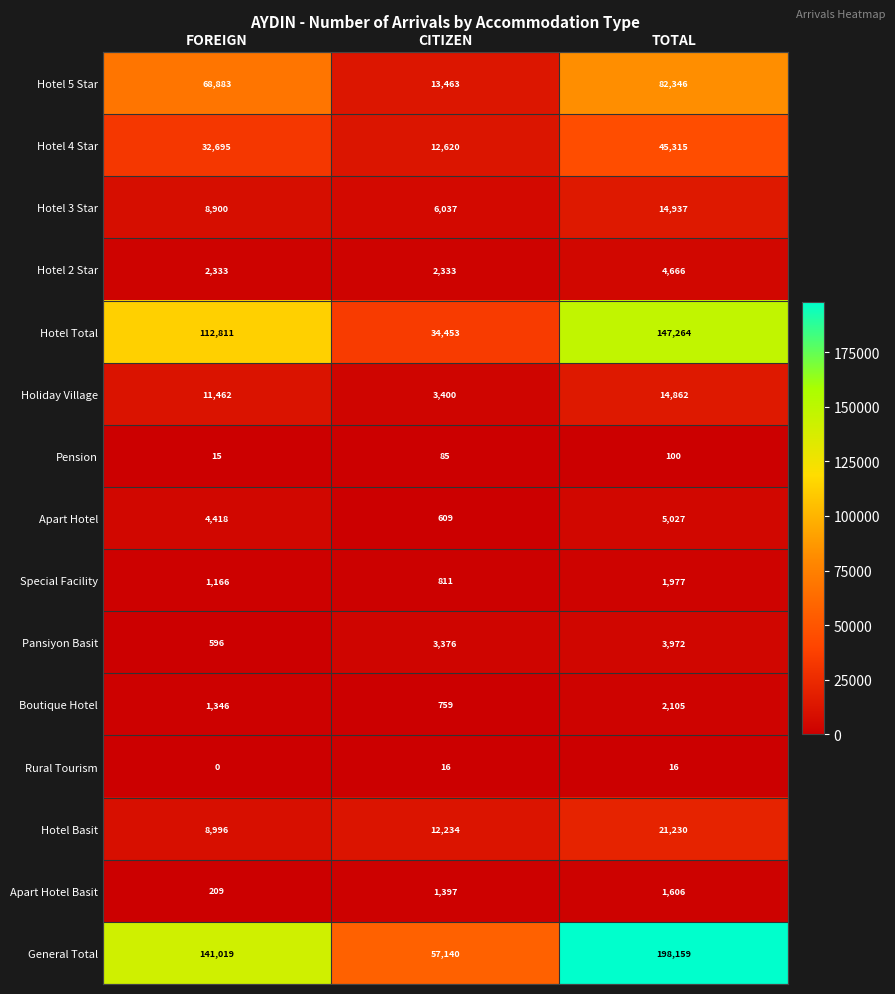

How many data points in Holiday Village are less than 11462?

1